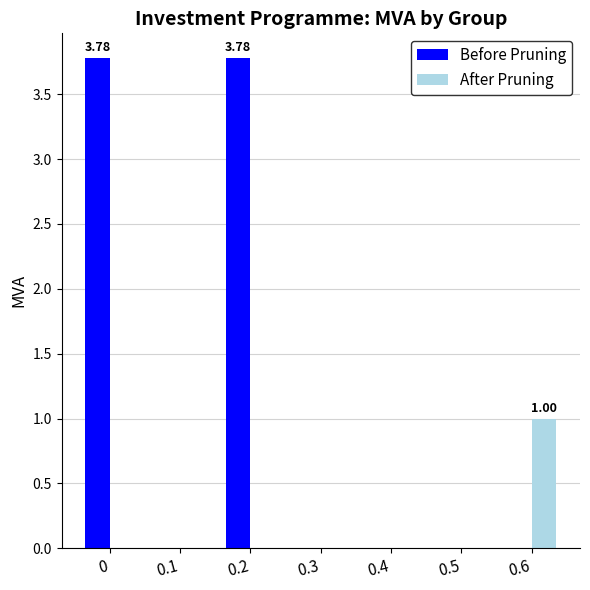

Between 0.4 and 0.6, which series saw the biggest shift?

After Pruning